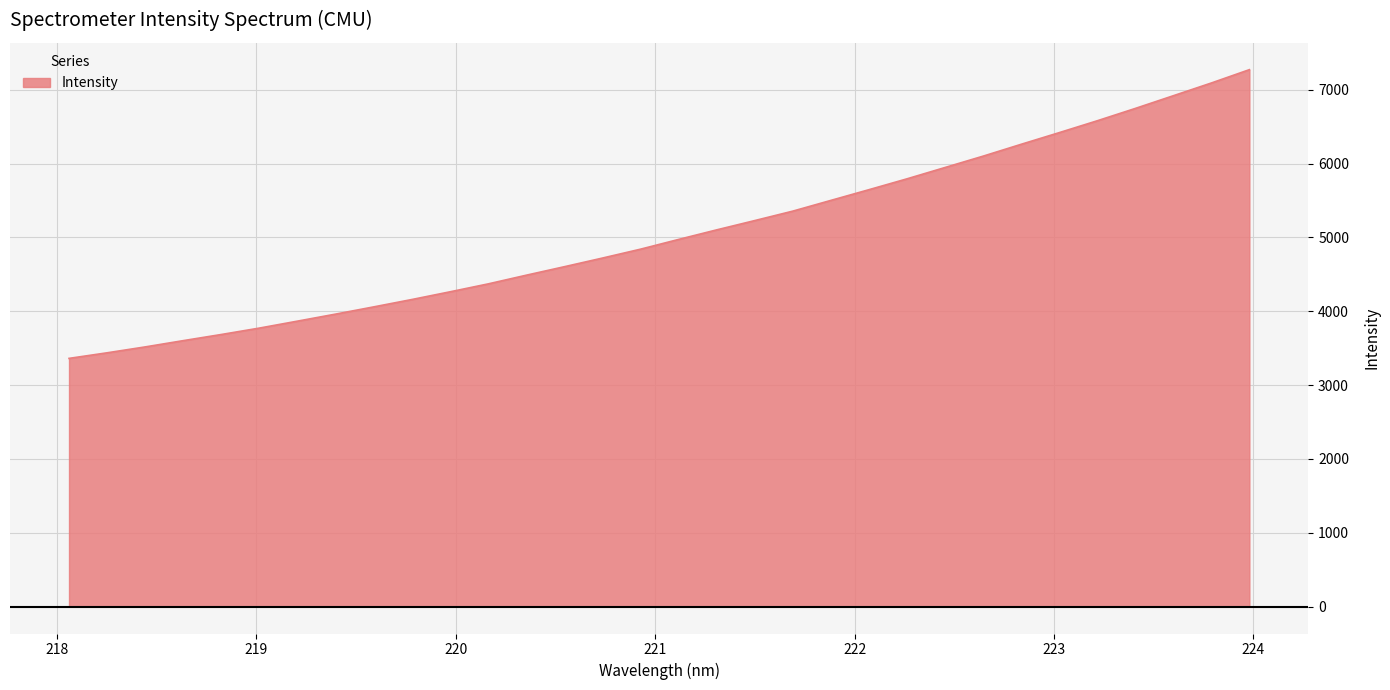

What is the smallest value displayed?

3362.2